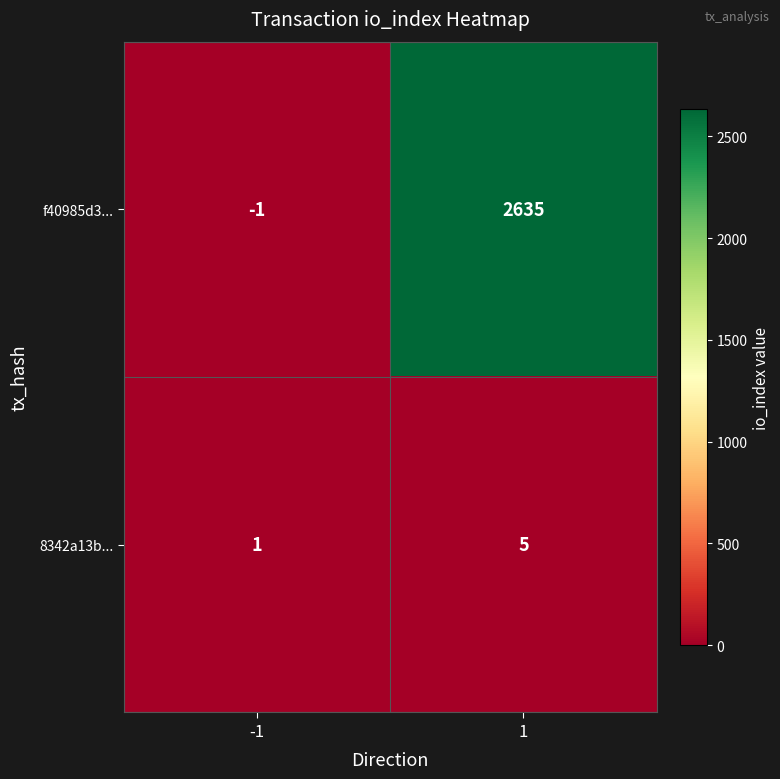

True or false: 8342a13b... has a value of 2 at -1.

False